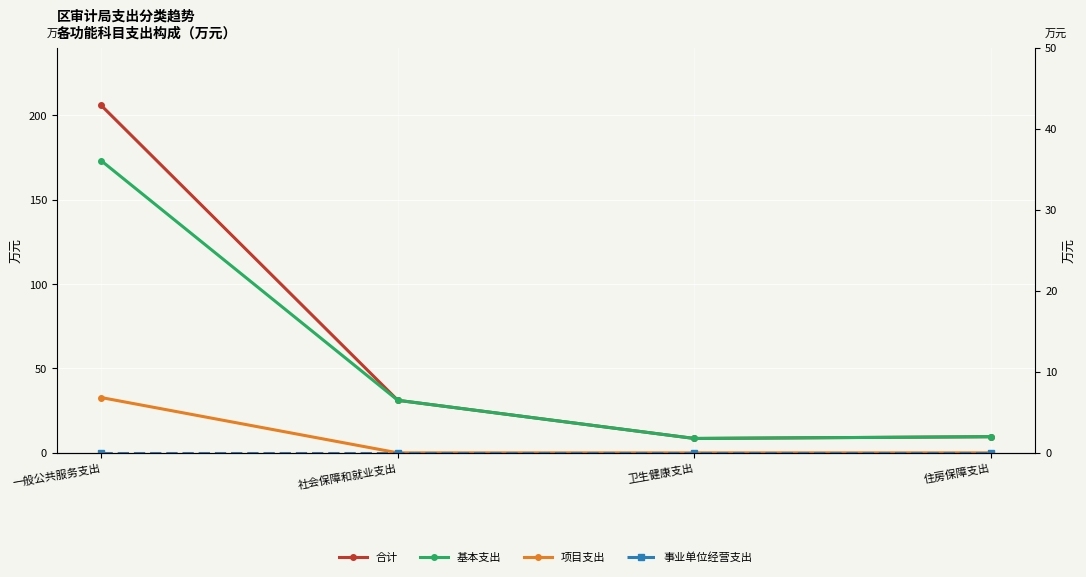

Is the value of 合计 at 社会保障和就业支出 greater than the value of 事业单位经营支出 at 卫生健康支出?

Yes